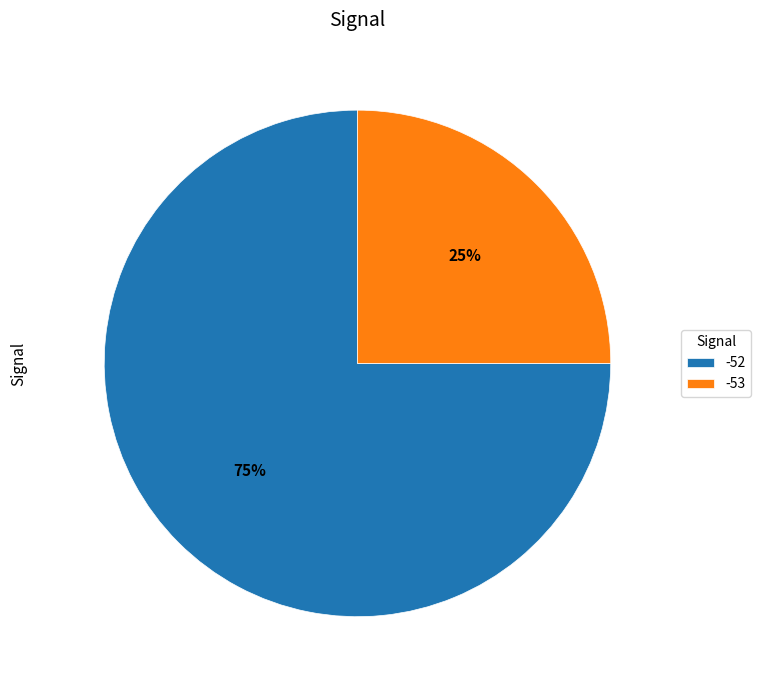

Is there a majority slice in this chart?

Yes